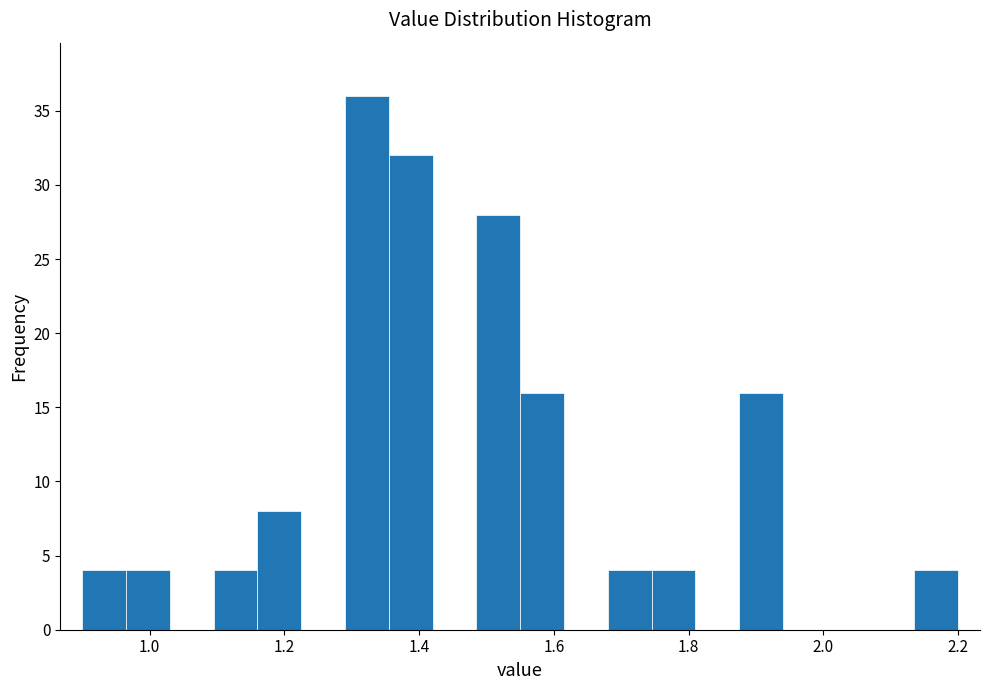

Read against the x-axis, roughly where is the centre of the tallest bar?

1.32